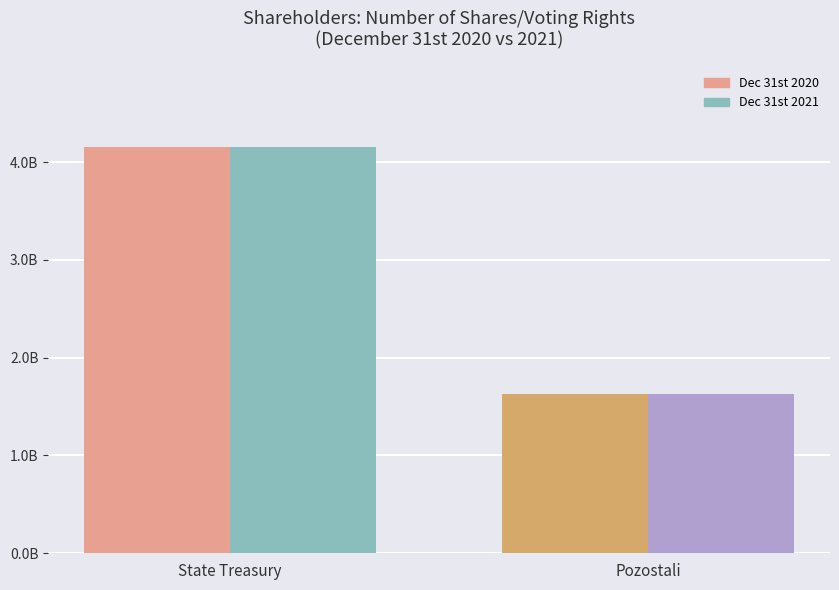

What position from the right is Pozostali?

1